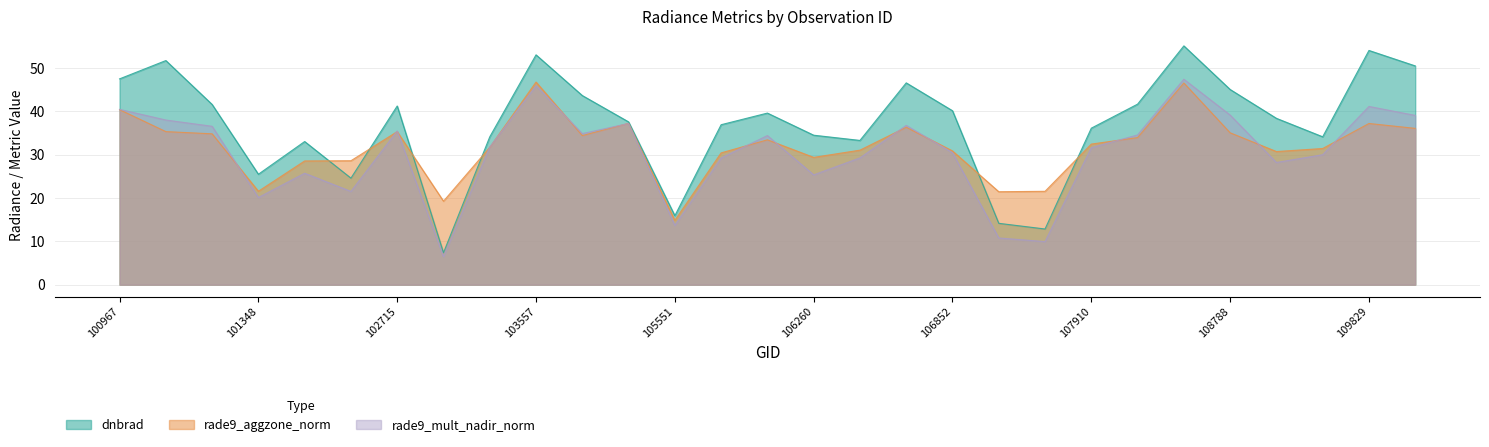

The rade9_mult_nadir_norm series shows 13.8 at 102715. True or false?

False